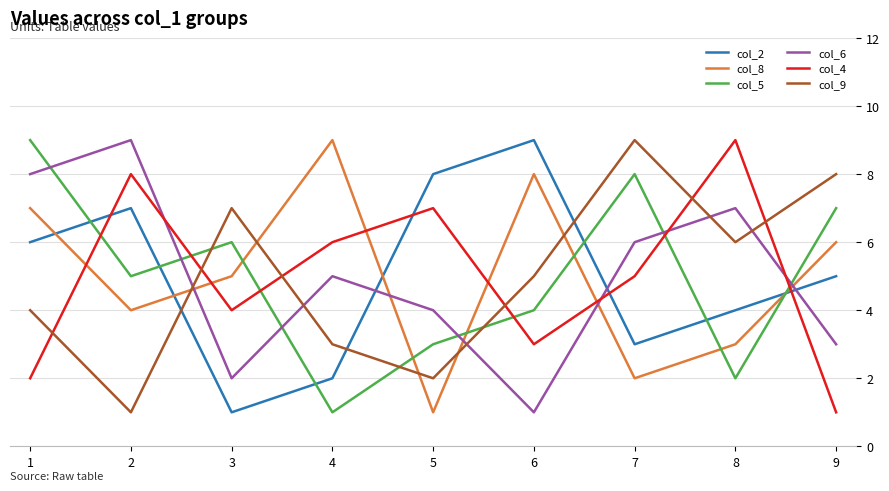

How many lines are shown in the chart?

6